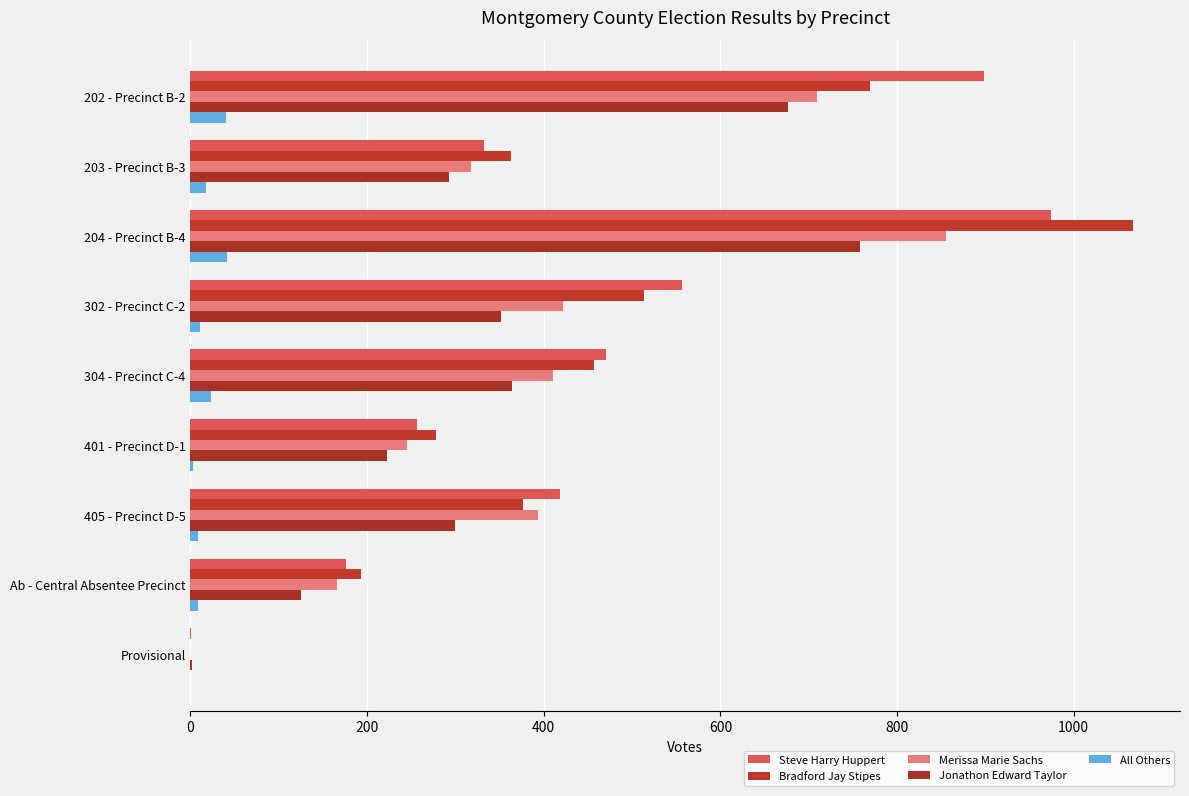

Count the number of categories in the chart.

9